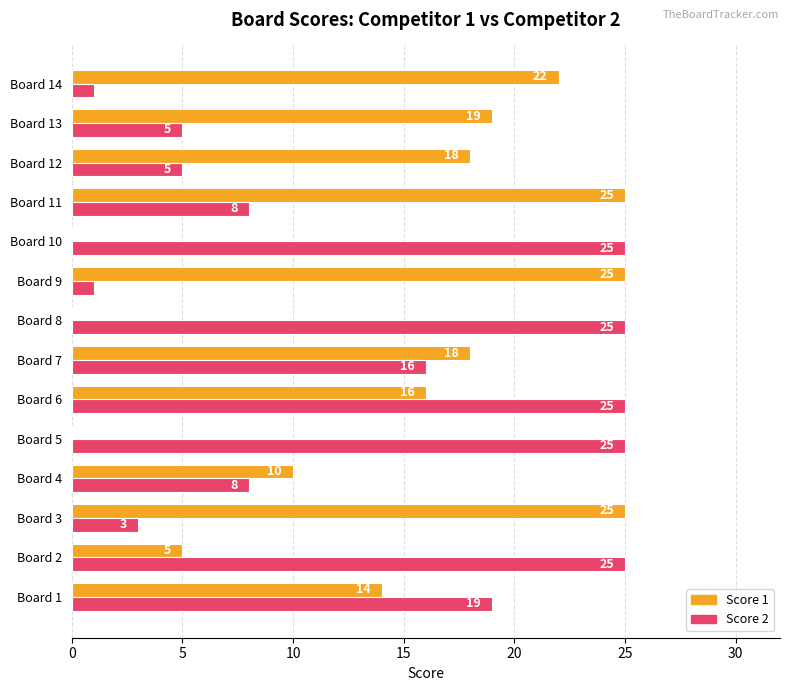

Is it true that Score 2 equals 25 at Board 5?

True